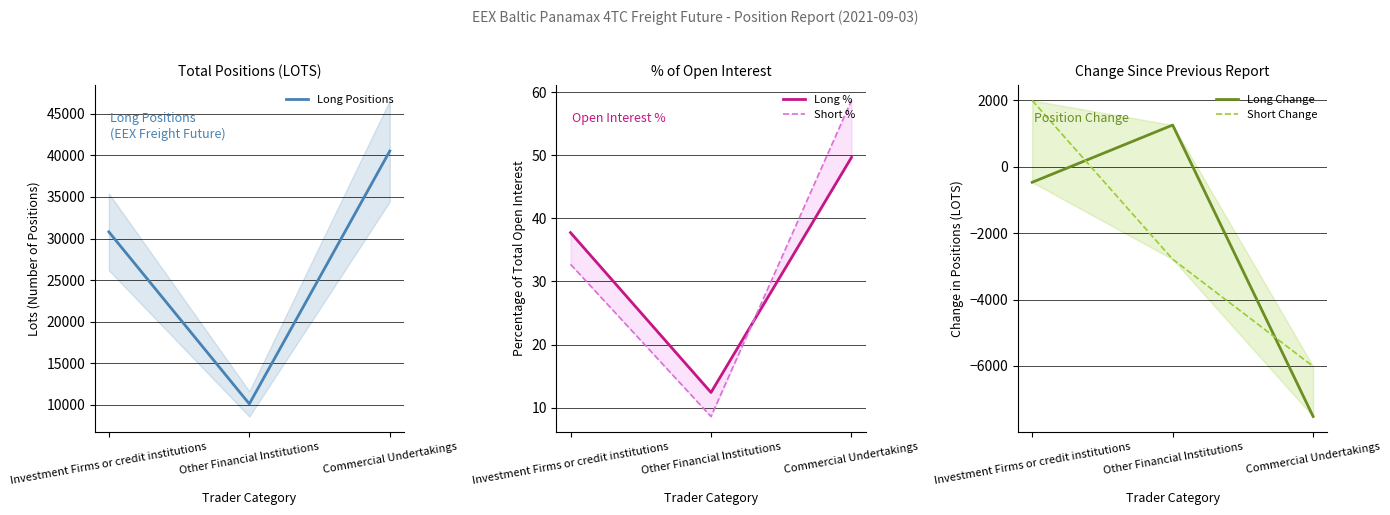

Reading left to right, extract all data points from this chart.

Long Positions: Investment Firms or credit institutions=30799.1	Other Financial Institutions=10116.7	Commercial Undertakings=40525.1
Long %: Investment Firms or credit institutions=37.7	Other Financial Institutions=12.4	Commercial Undertakings=49.7
Short %: Investment Firms or credit institutions=32.7	Other Financial Institutions=8.6	Commercial Undertakings=58.7
Long Change: Investment Firms or credit institutions=-465.1	Other Financial Institutions=1260.0	Commercial Undertakings=-7522.2
Short Change: Investment Firms or credit institutions=2000.7	Other Financial Institutions=-2784.0	Commercial Undertakings=-6011.4